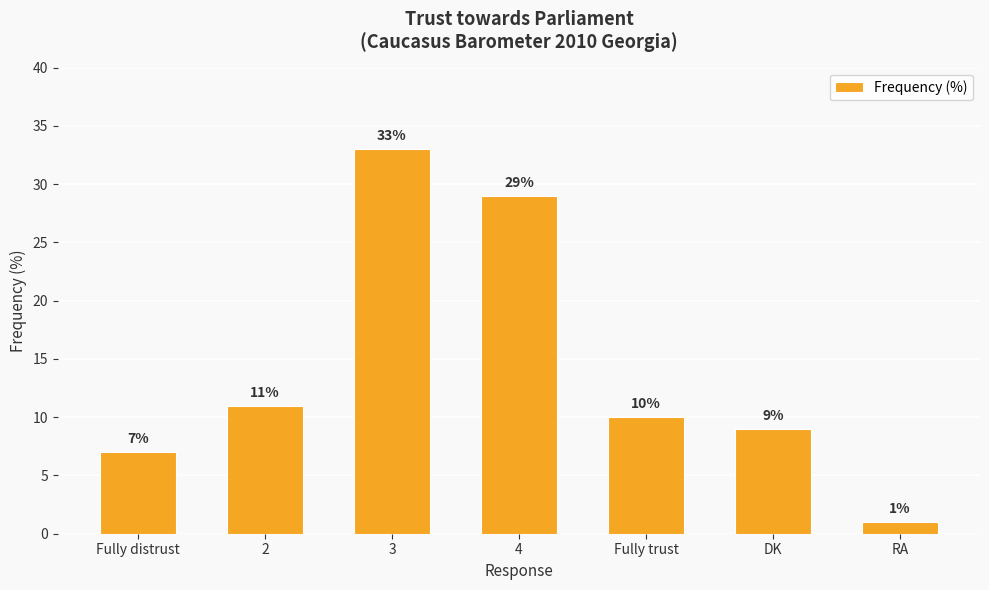

Is it true that the value at Fully trust is 17?

False